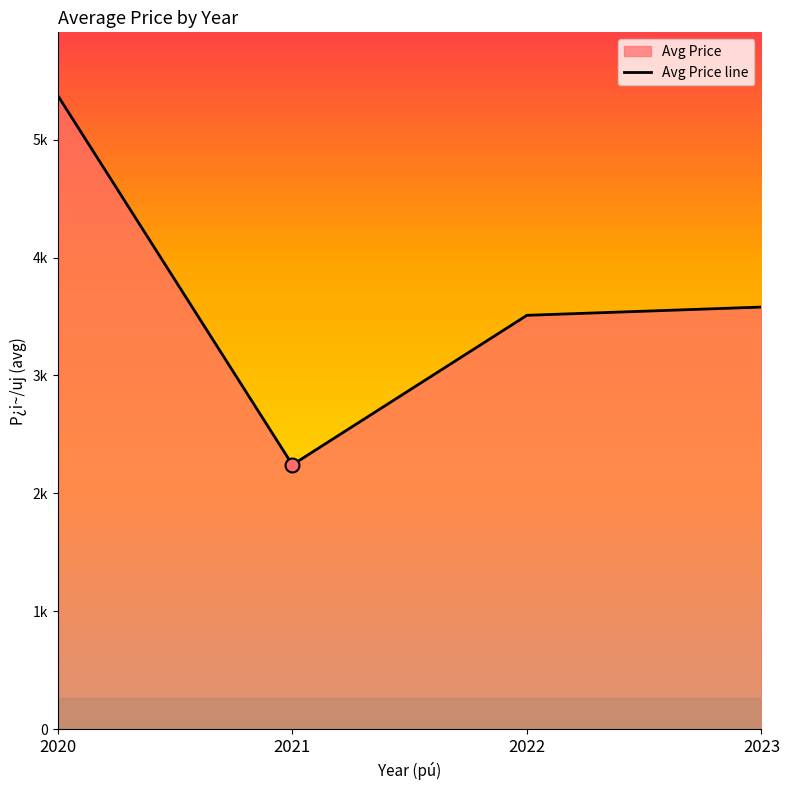

Between 2020 and 2022, which is larger?

2020